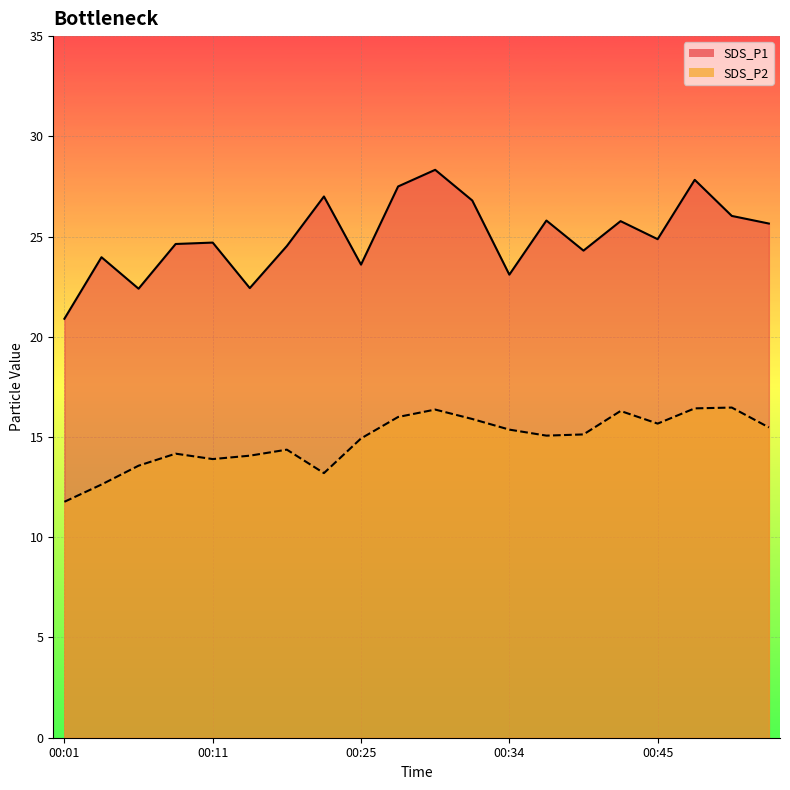

Does the chart display data point markers on the line(s)?

No